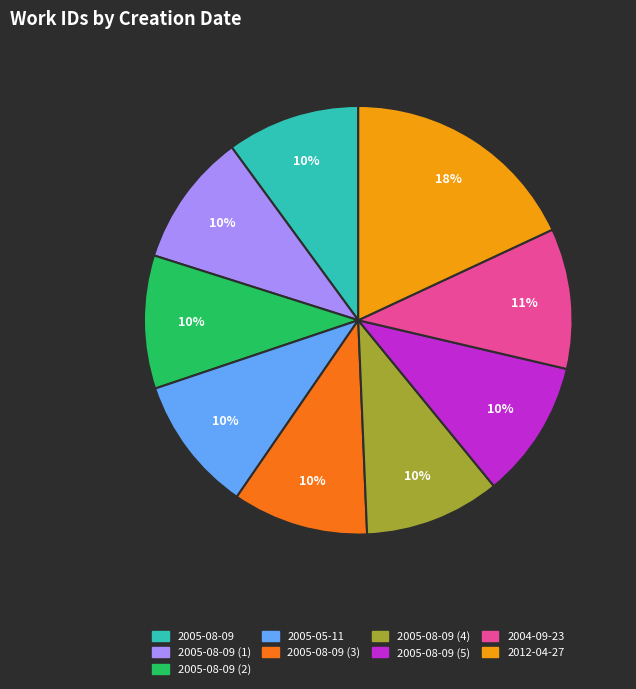

Combined, do 2005-05-11 and 2012-04-27 account for over 50%?

No